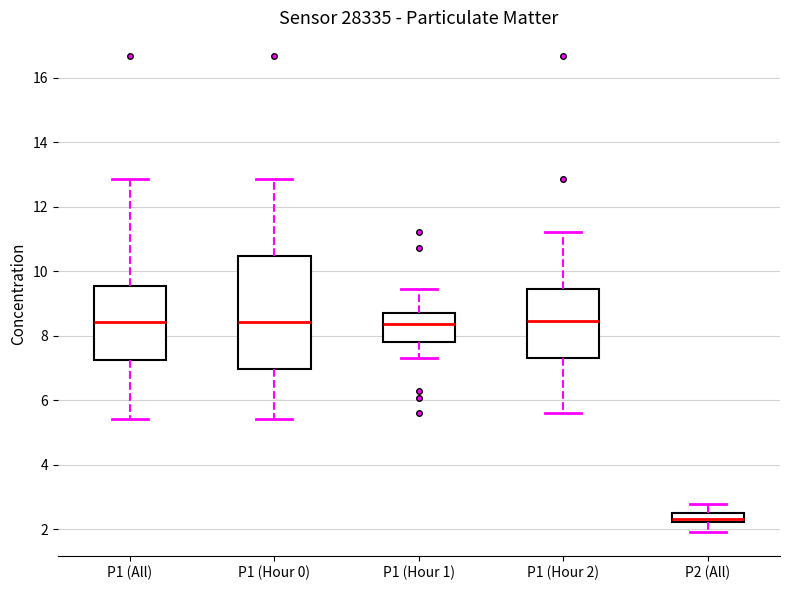

Which box is the tallest, from its lower edge to its upper edge?

P1 (Hour 0)